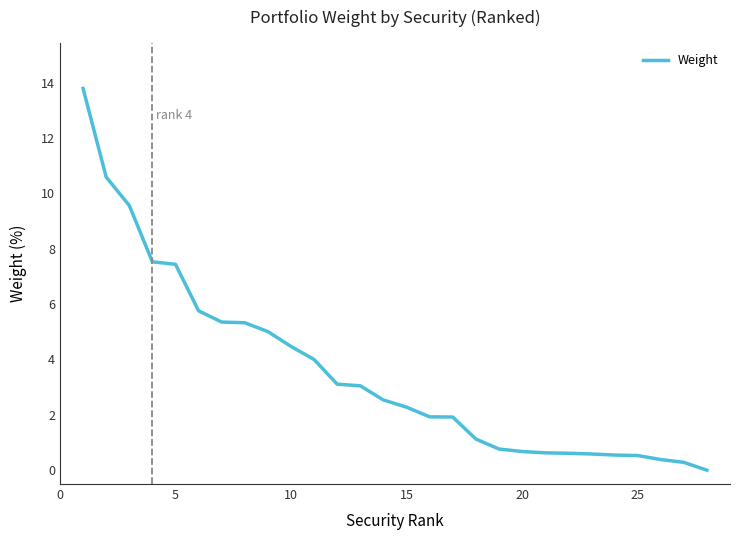

What is the difference between the maximum and minimum values?

13.8